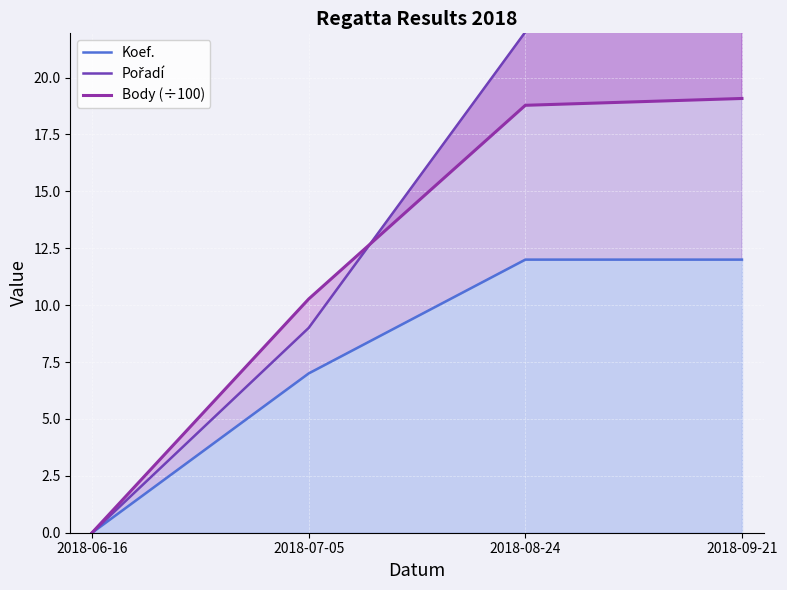

Is it true that Body (÷100) equals 18.8 at 2018-08-24?

True